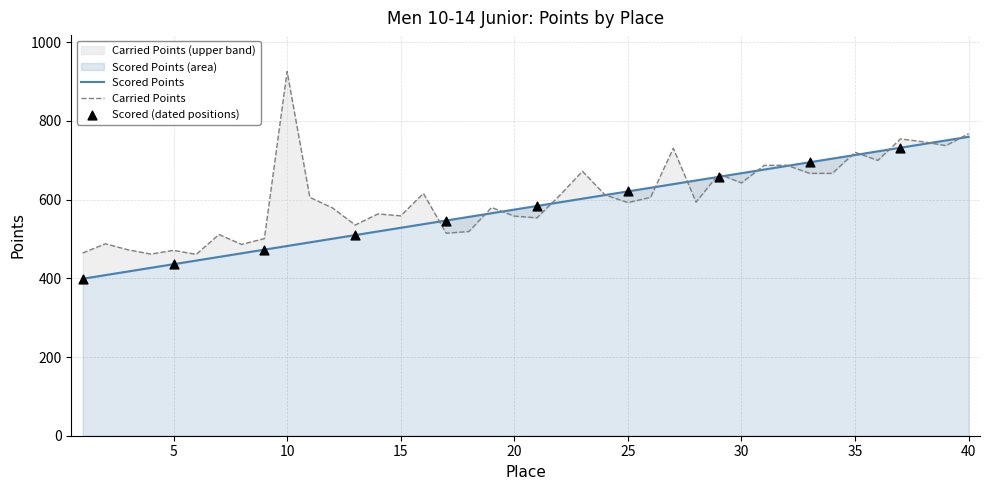

Which series has the largest Y range (max minus min)?

Carried Points